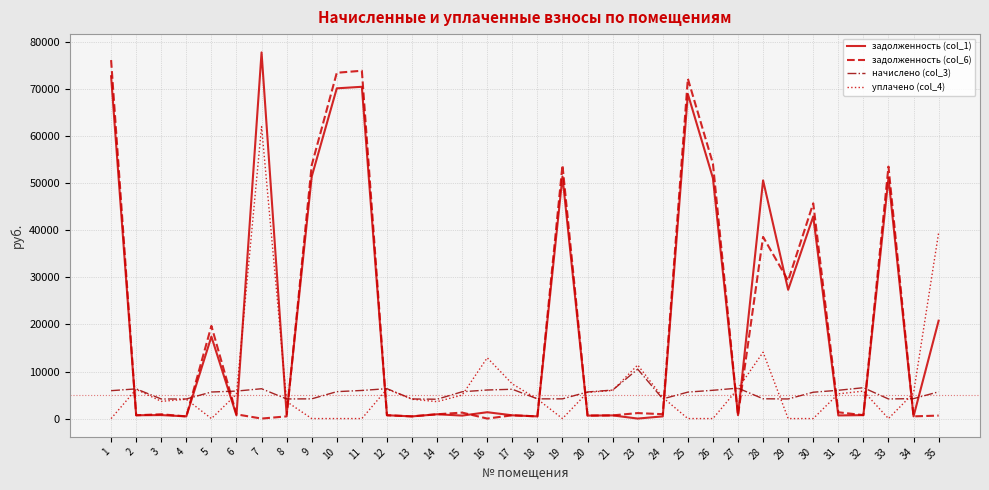

Which series ends up on top after the final intersection of уплачено (col_4) and задолженность (col_1)?

уплачено (col_4)